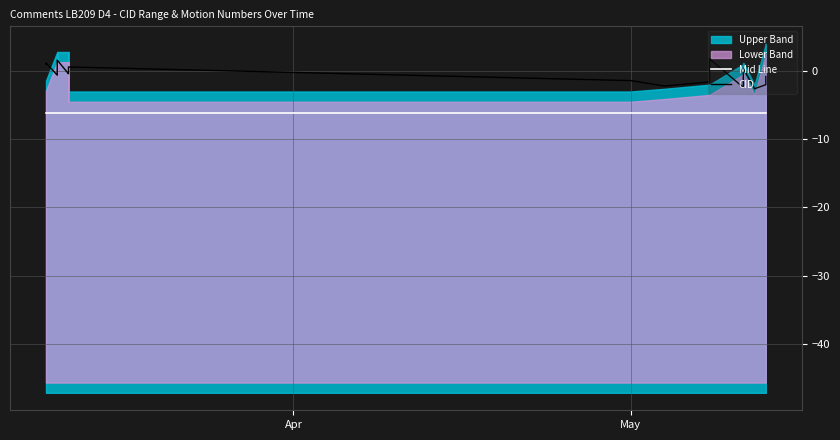

Where is Mid Line nearest to the value -6?

Apr